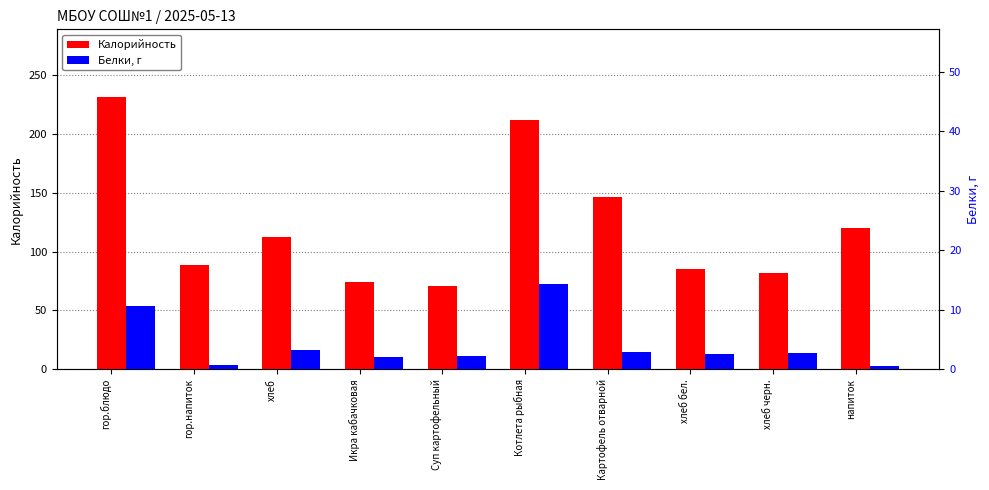

What is the label of the 1st bar from the left?

гор.блюдо